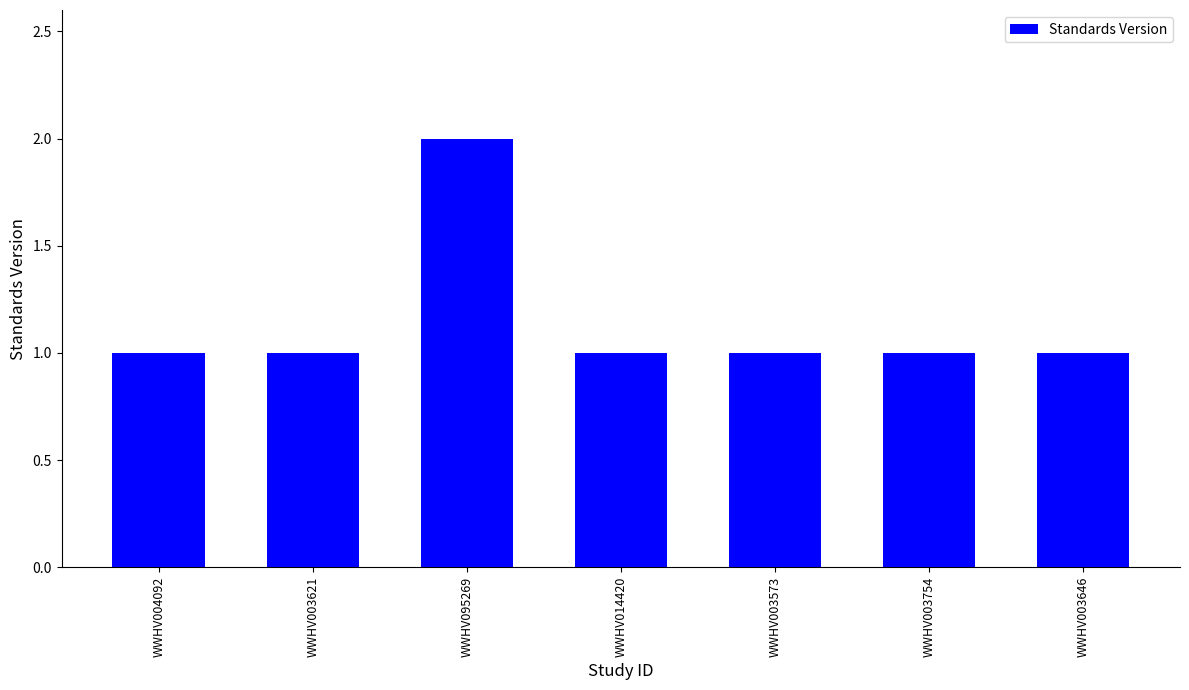

Reading right to left, transcribe all the data shown in this chart.

WWHV003646=1	WWHV003754=1	WWHV003573=1	WWHV014420=1	WWHV095269=2	WWHV003621=1	WWHV004092=1